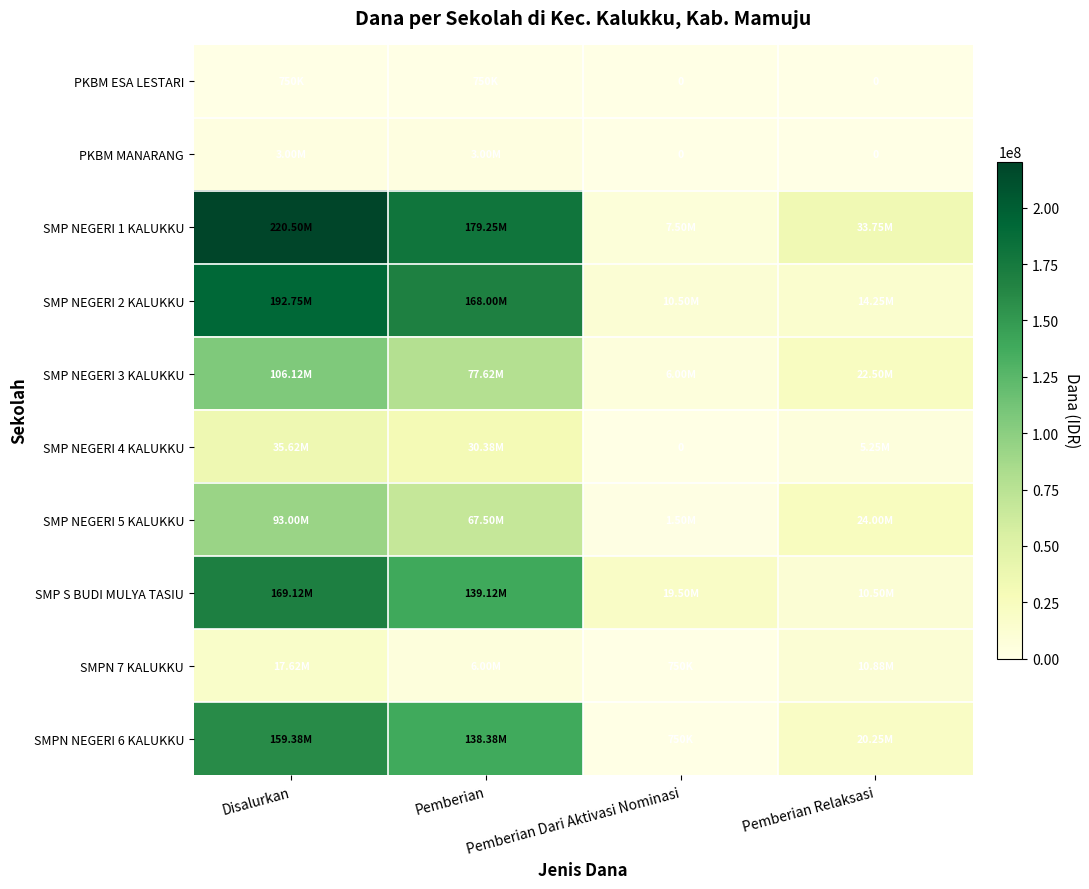

At which label is SMP NEGERI 5 KALUKKU closest to 47250000?

Pemberian